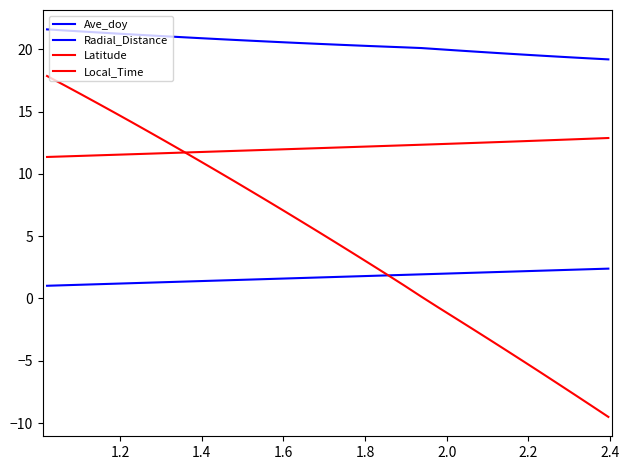

What is the label of the 8th point from the left?

2.4